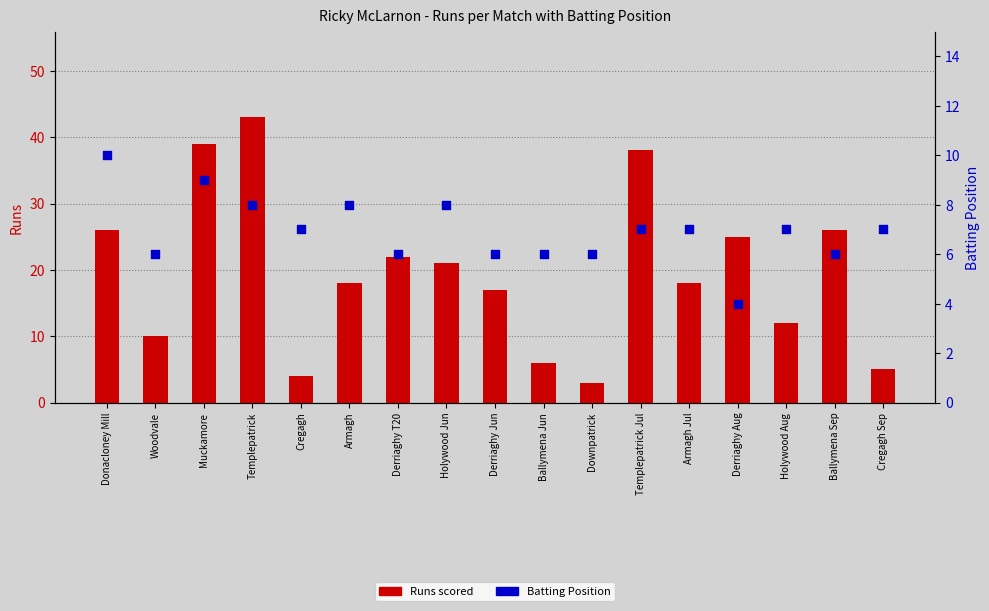

What are all the series names shown in the legend?

Runs scored, Batting Position